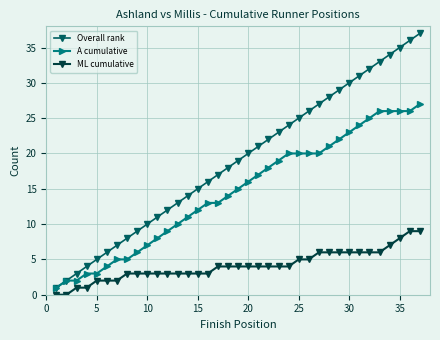

True or false: ML cumulative and A cumulative cross at least once.

False